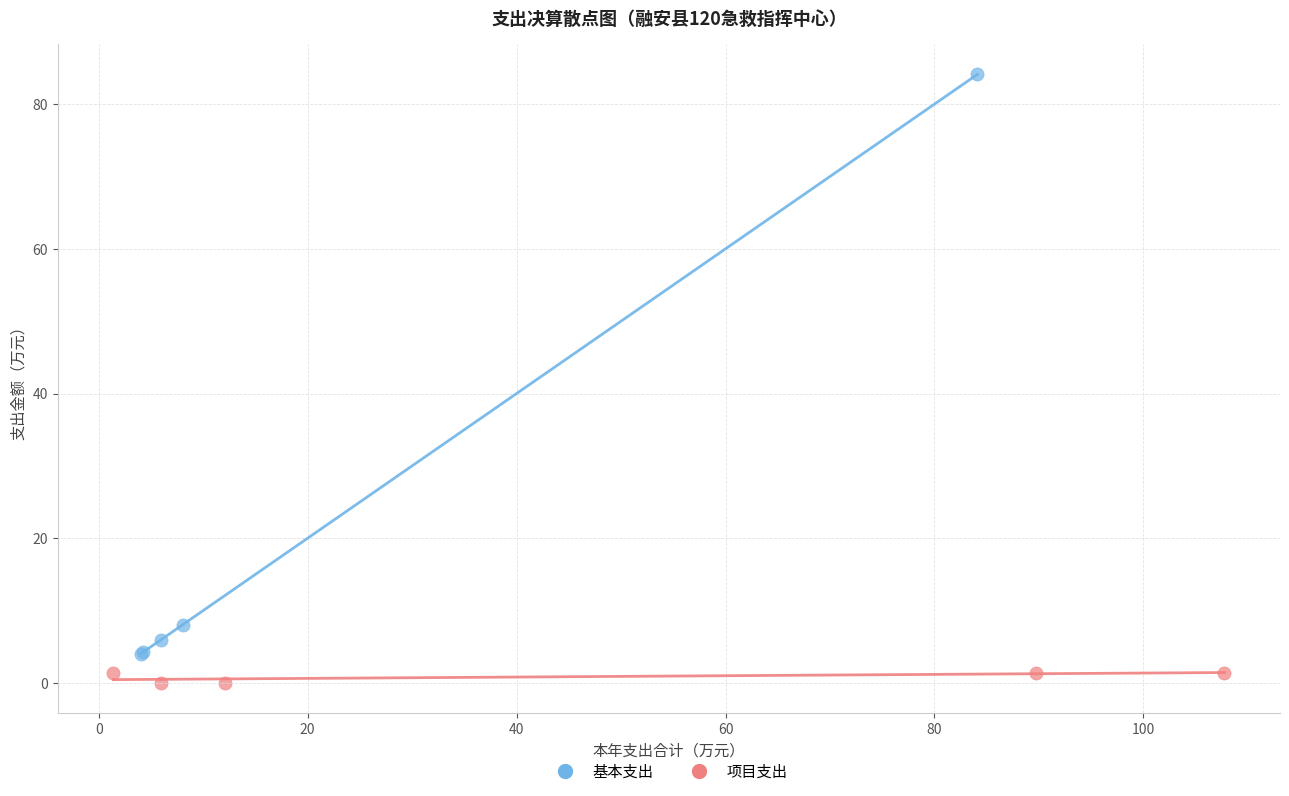

Which series reaches the minimum Y coordinate?

项目支出